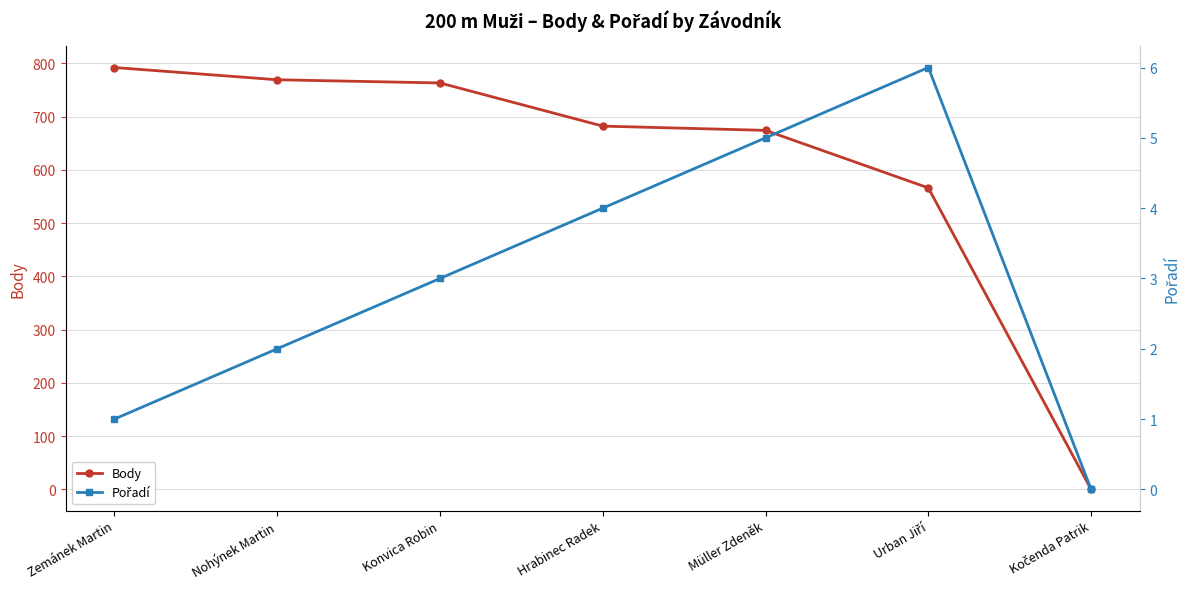

True or false: Body has a value of 763 at Konvica Robin.

True